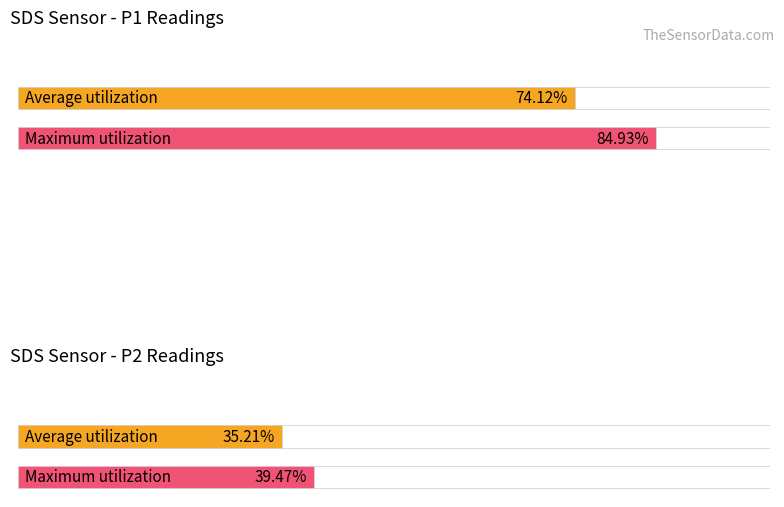

List the series in order of their peak value, highest first.

Maximum utilization, Average utilization